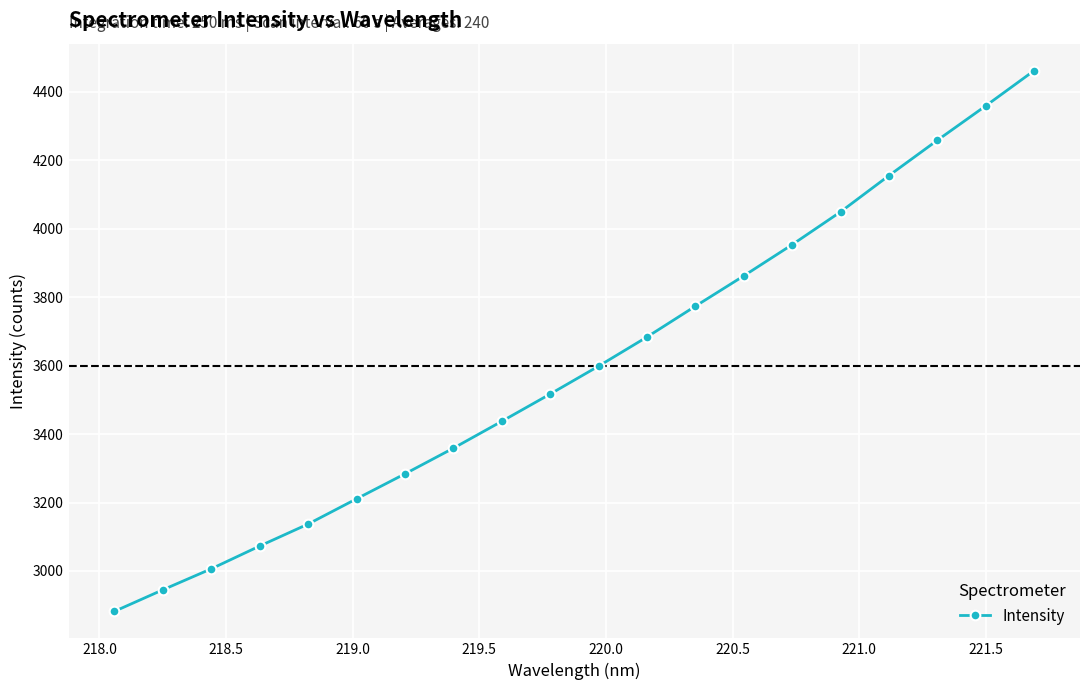

What is the value of the 20th point from the left?

4462.3